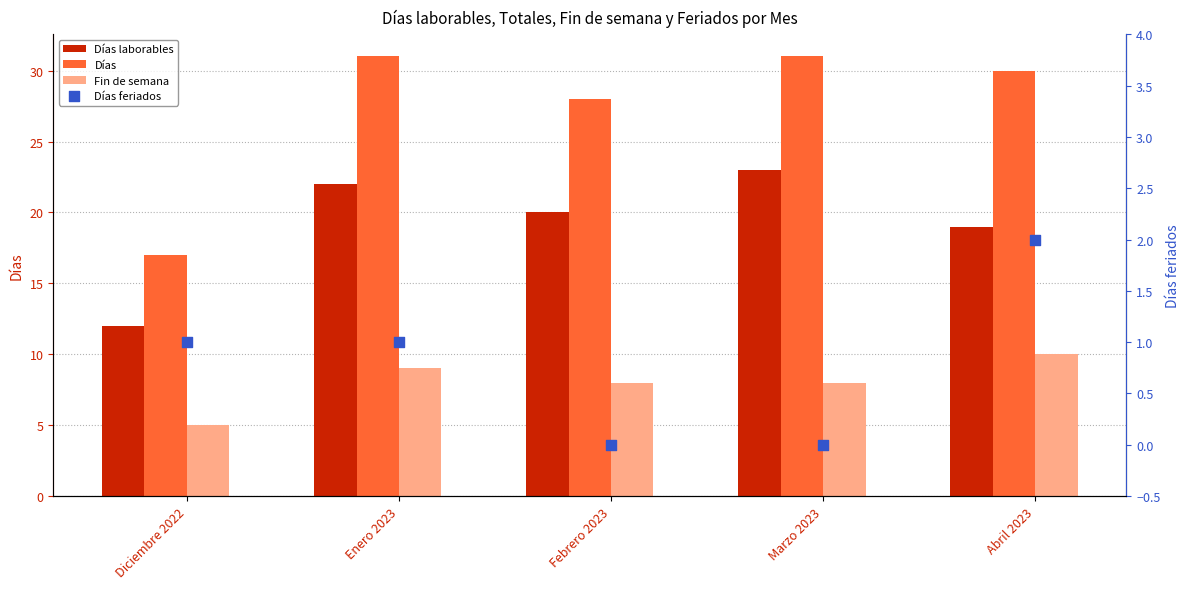

Which series reaches the minimum Y coordinate?

Días feriados